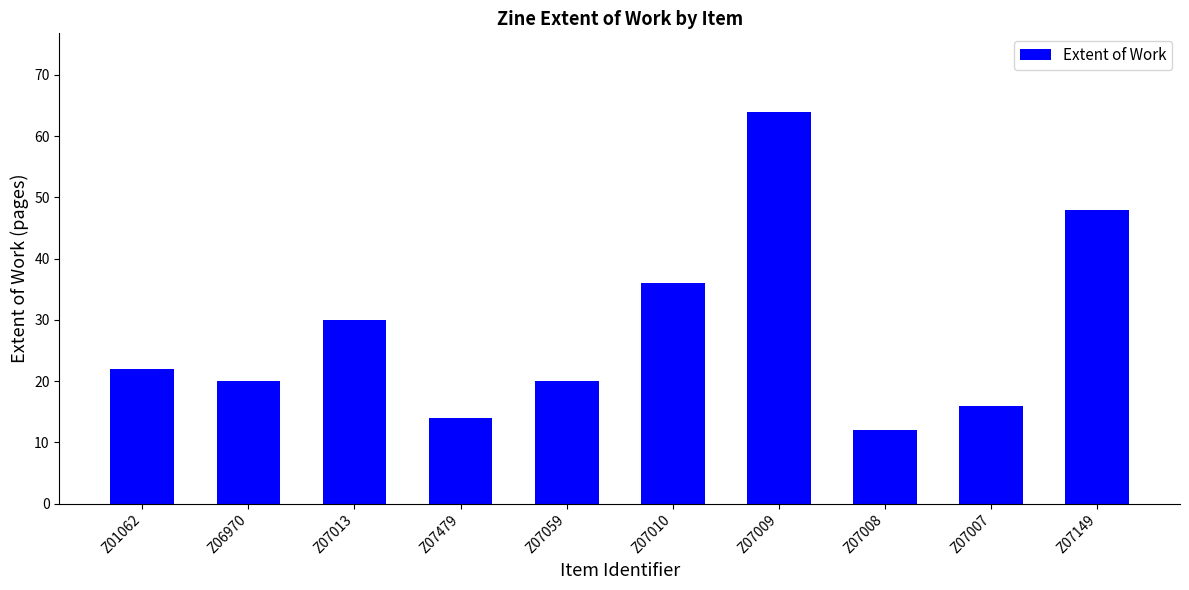

What is the difference between the values at Z07007 and Z07013?

14